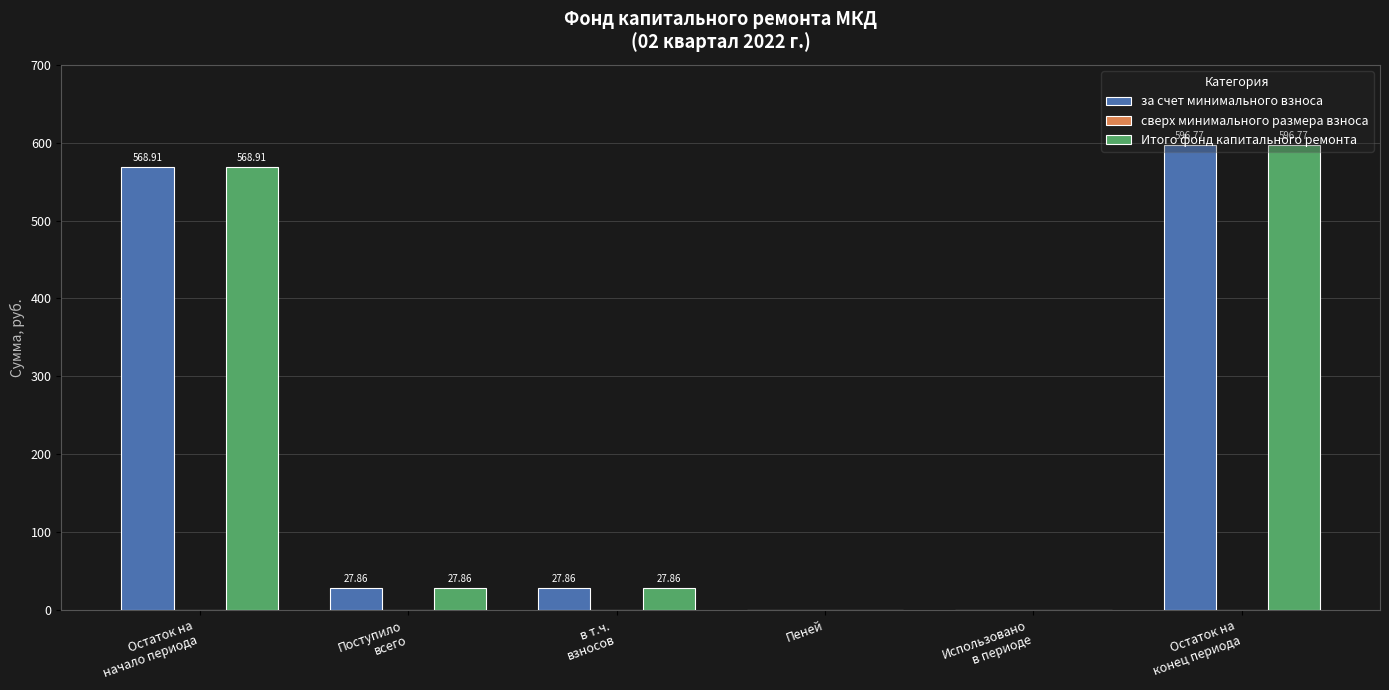

What is the sum of all Итого фонд капитального ремонта values?

1221.4